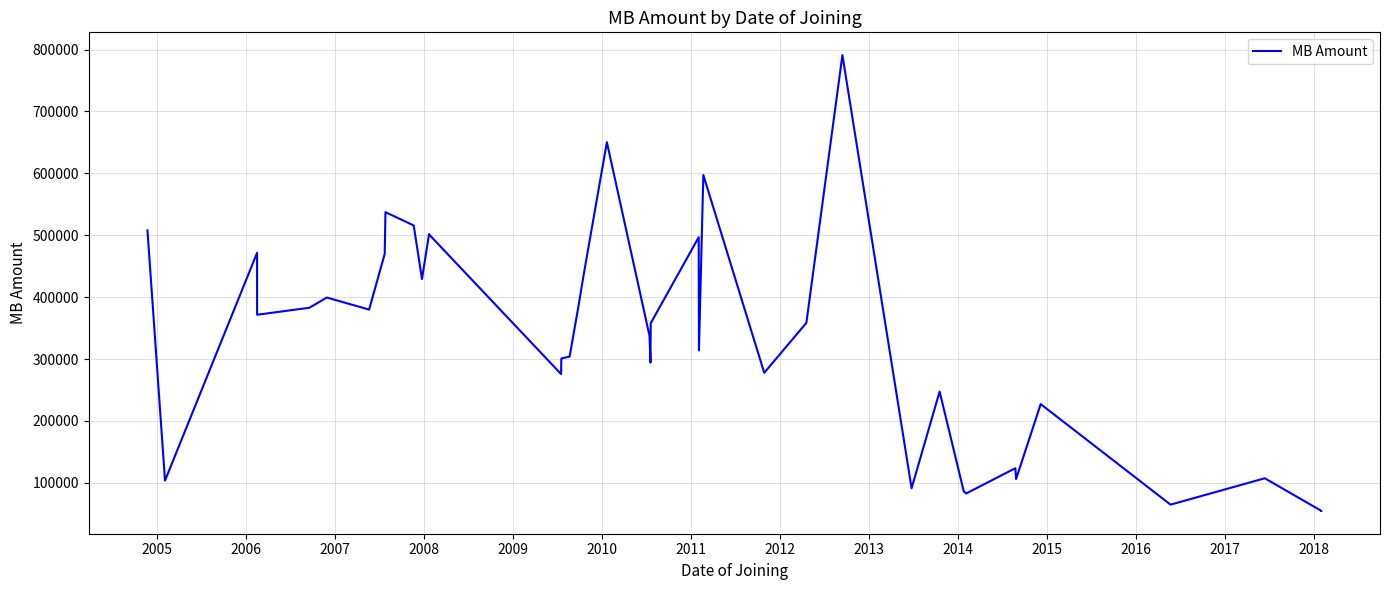

How many data points are above 357890?

19